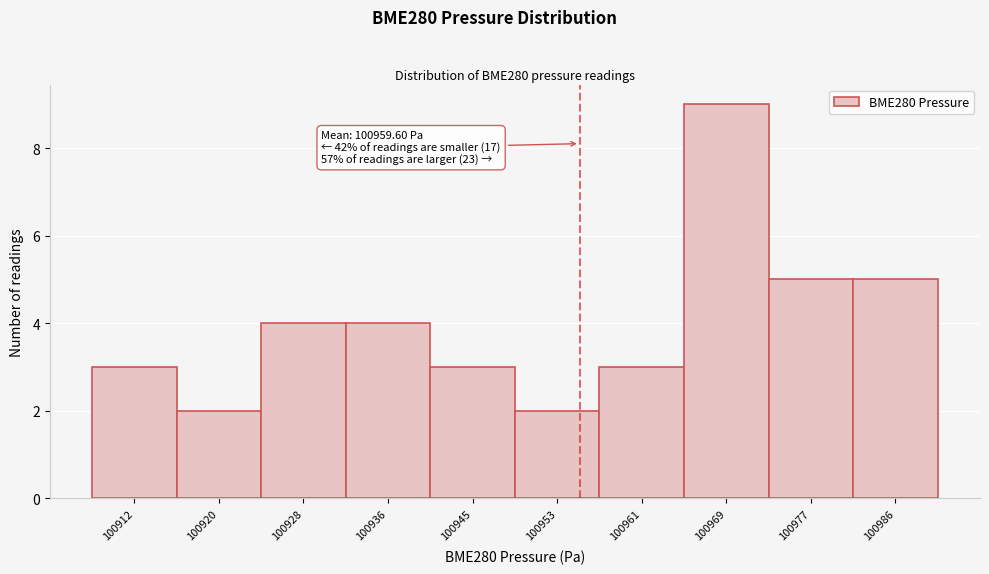

Reading left to right, extract all data points from this chart.

100912=3	100920=2	100928=4	100936=4	100945=3	100953=2	100961=3	100969=9	100977=5	100986=5